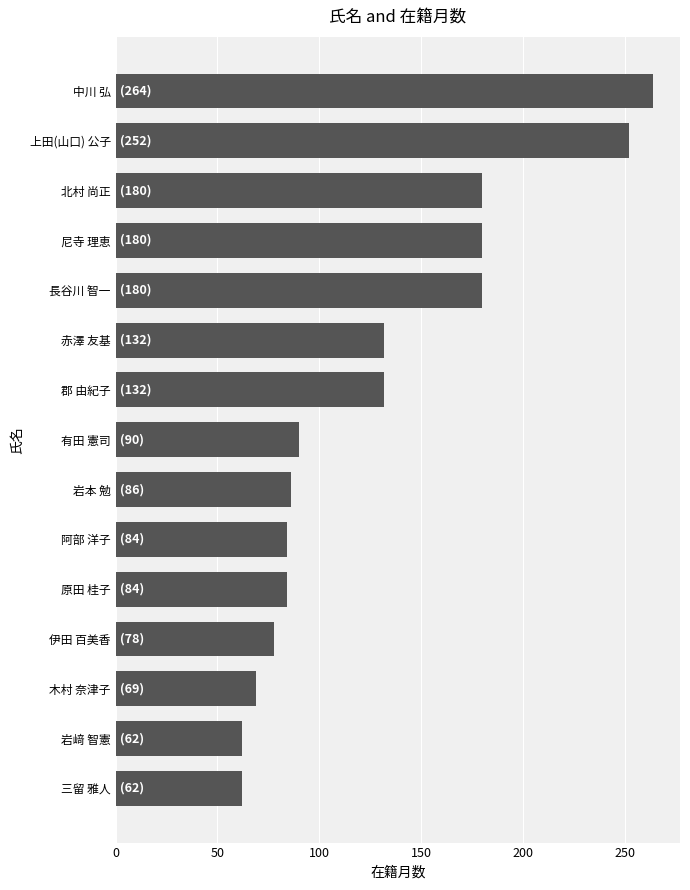

At which category does the chart reach its peak across all series?

中川 弘